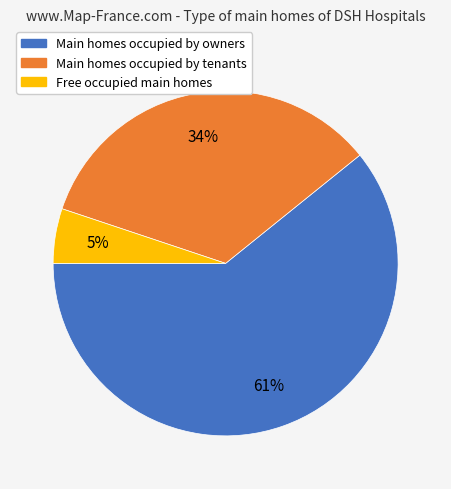

Which category accounts for the majority?

Main homes occupied by owners